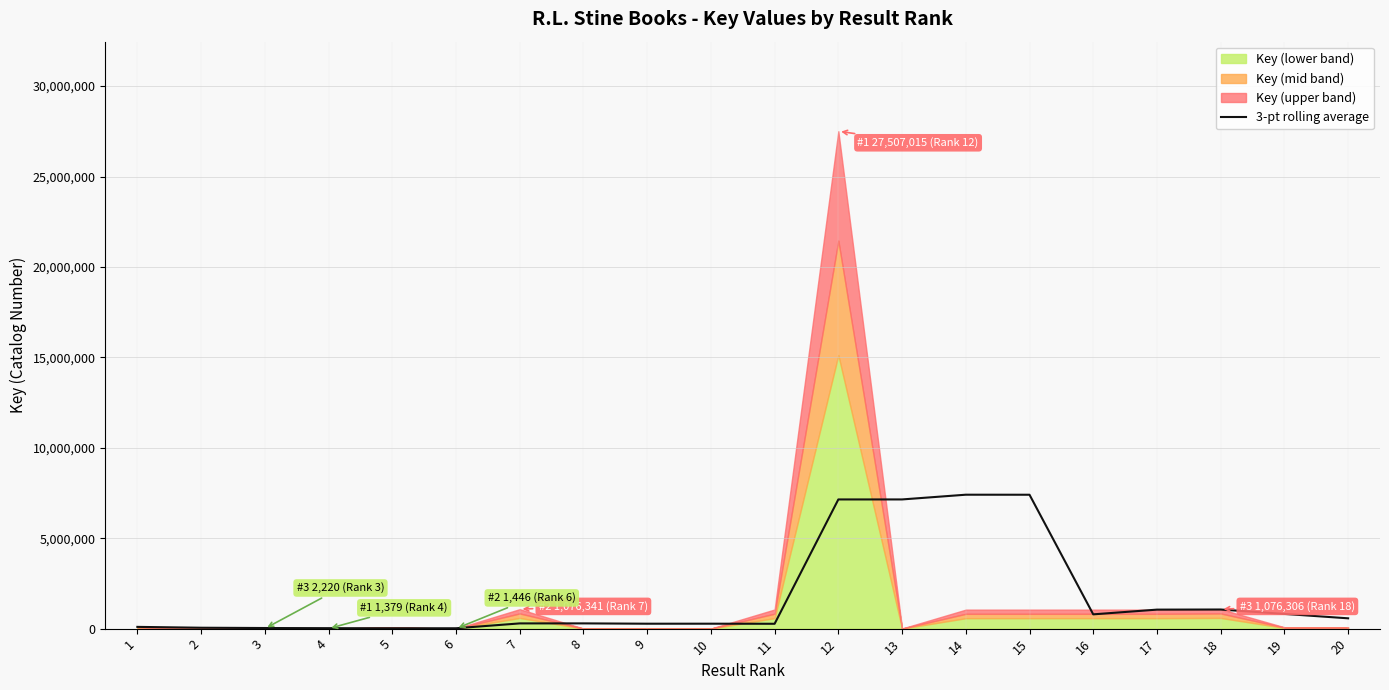

What is the difference between the maximum and minimum values?

7385264.8